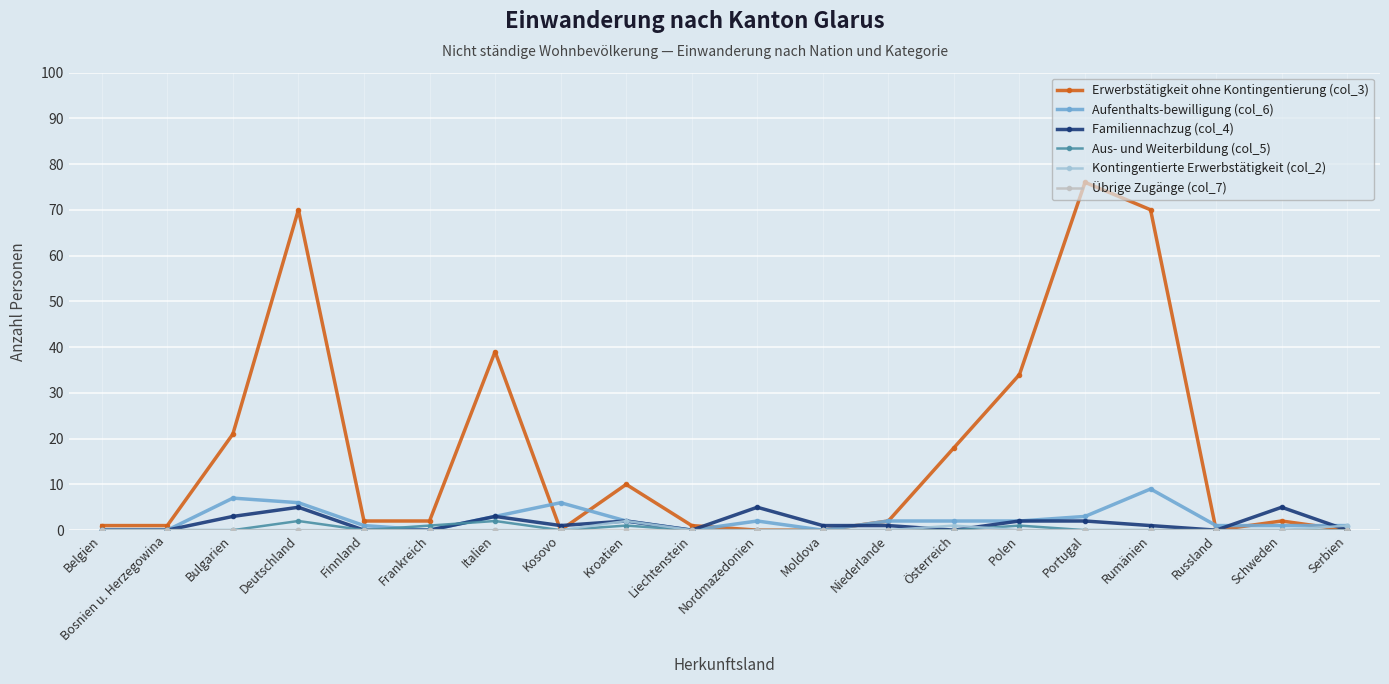

Between Italien and Russland, which series saw the biggest shift?

Erwerbstätigkeit ohne Kontingentierung (col_3)